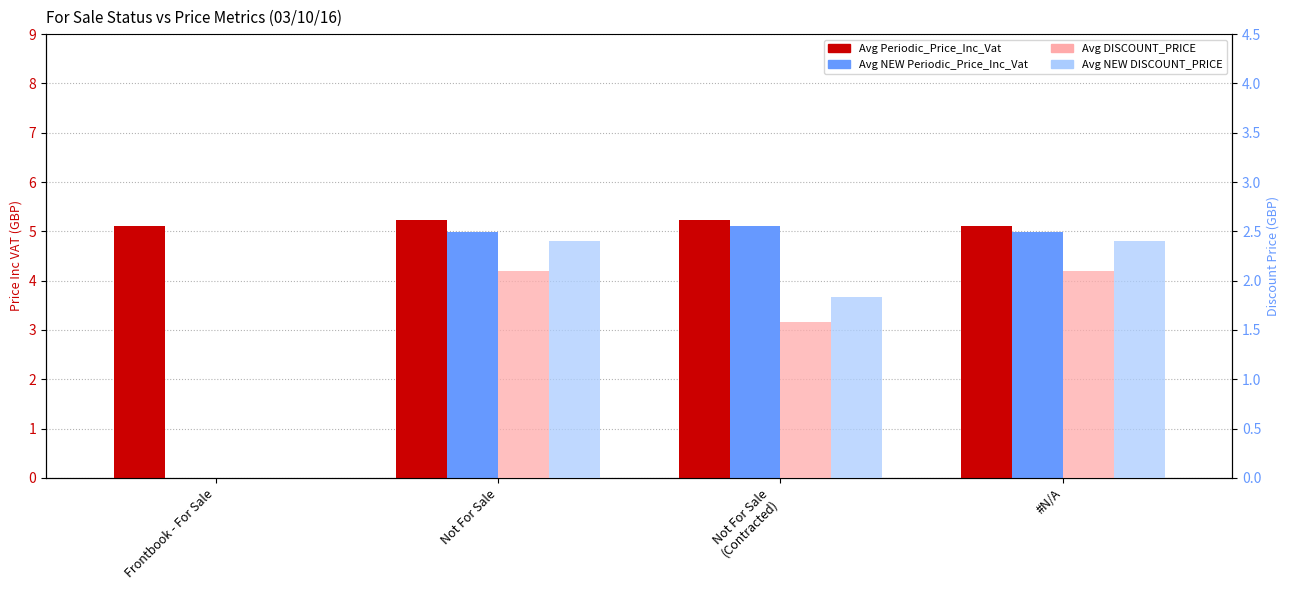

What is the difference between the maximum and minimum values in the Avg NEW DISCOUNT_PRICE series?

2.4